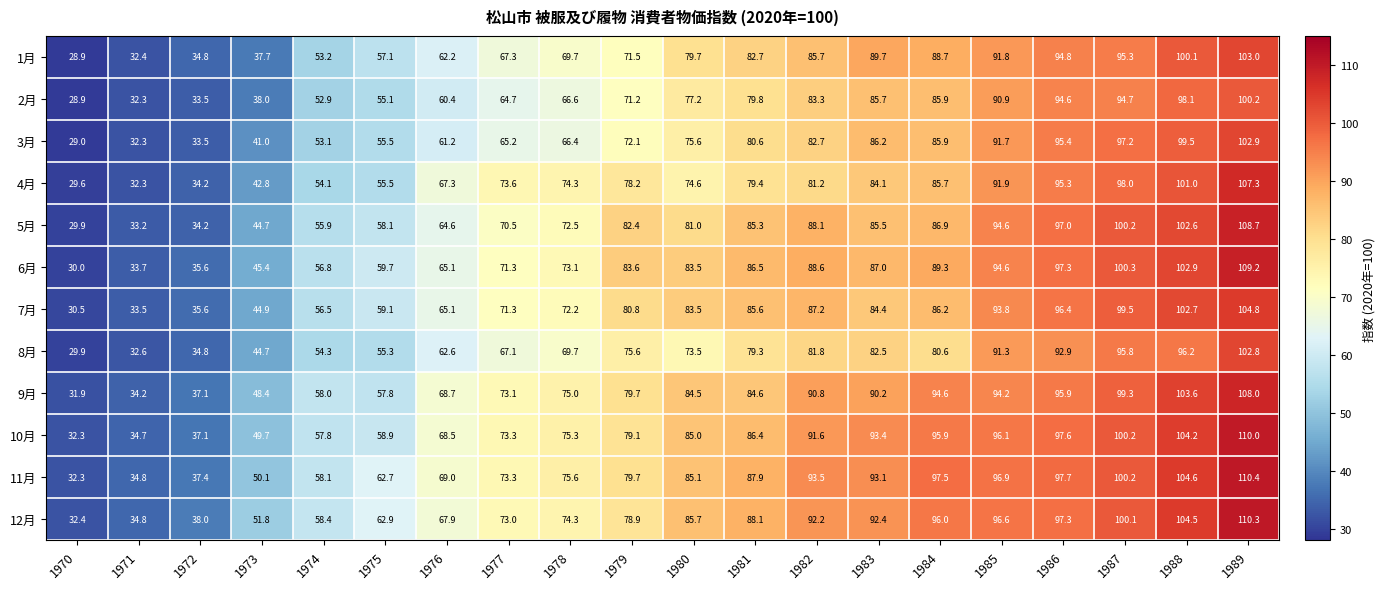

True or false: 6月 has a value of 48.3 at 1970.

False